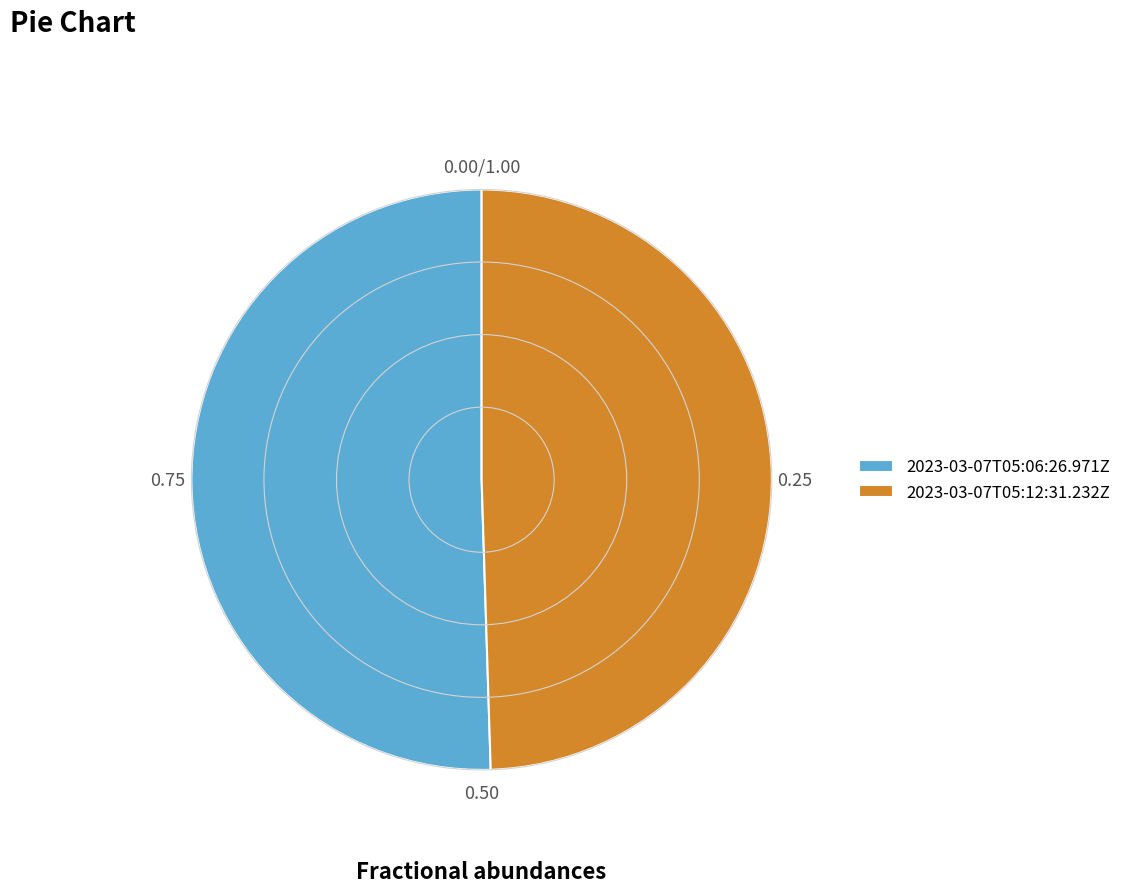

Approximately how many times larger is the value at 2023-03-07T05:06:26.971Z compared to 2023-03-07T05:12:31.232Z?

1.0